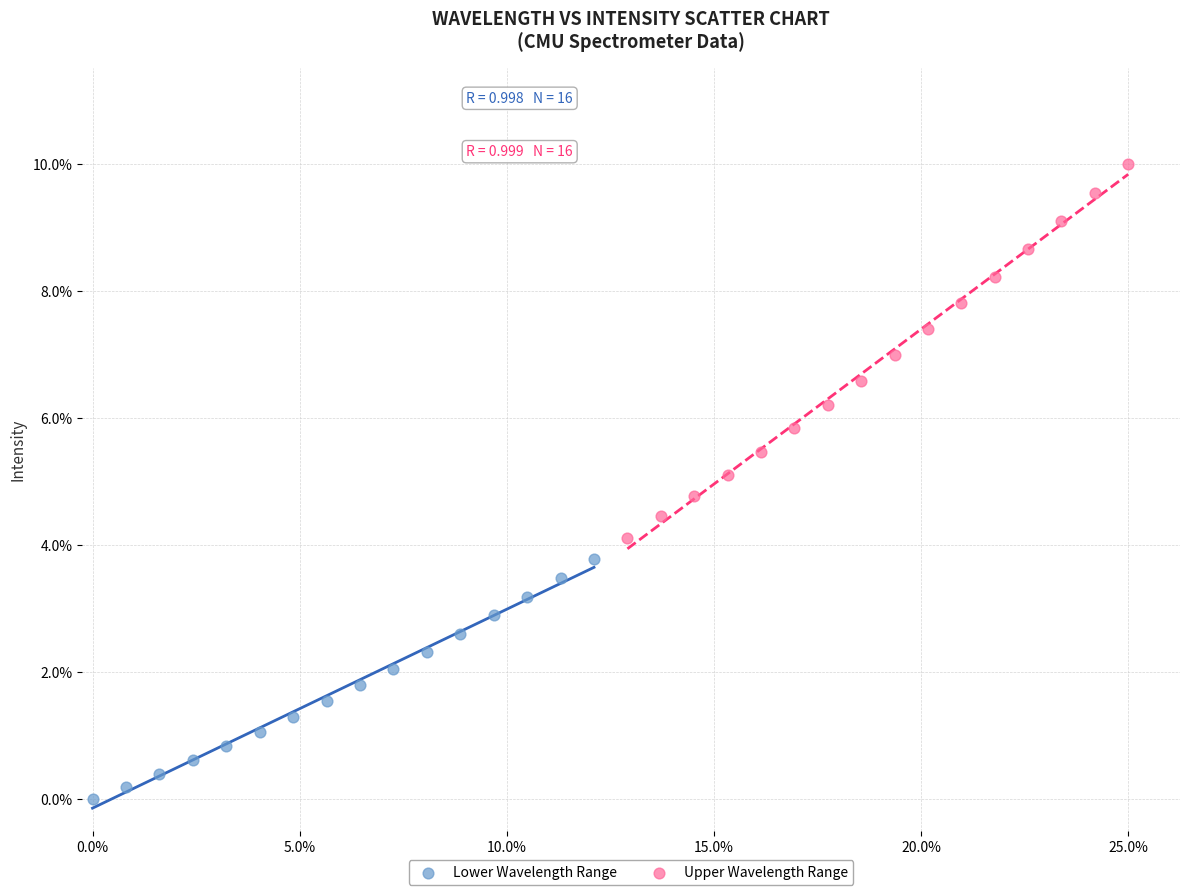

What are all the series names shown in the legend?

Lower Wavelength Range, Upper Wavelength Range